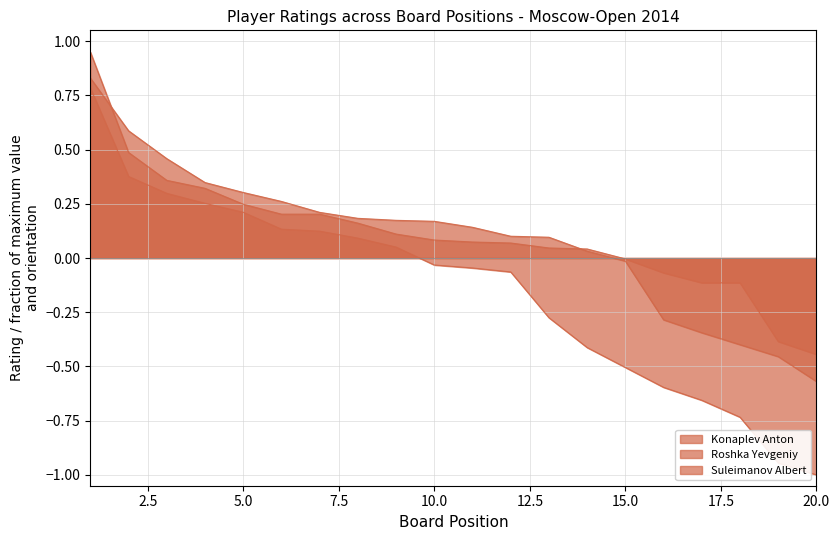

True or false: Konaplev Anton has more than 1 interior local peaks.

False